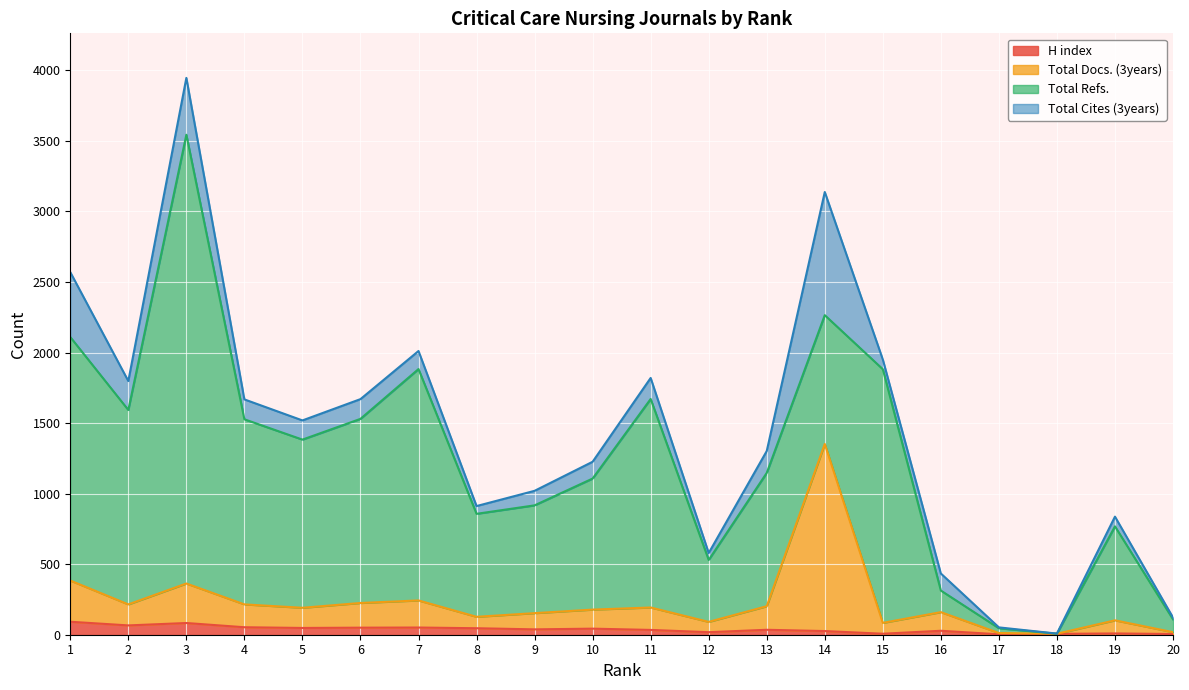

How many data points in H index are less than 38?

10